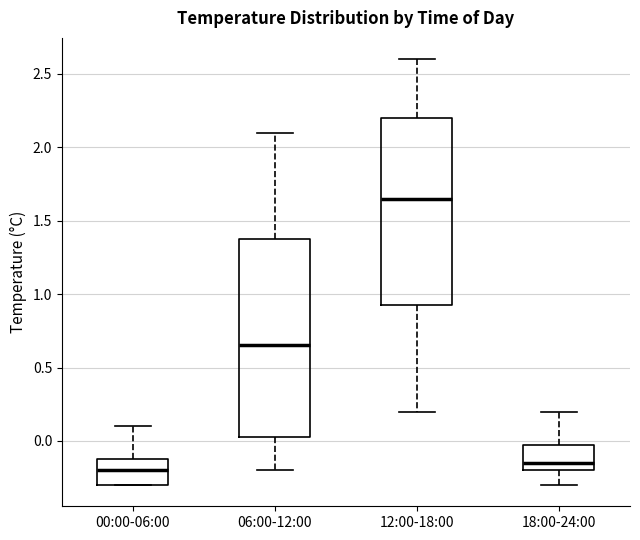

Comparing the boxes themselves (not the whiskers), which one is the tallest?

06:00-12:00